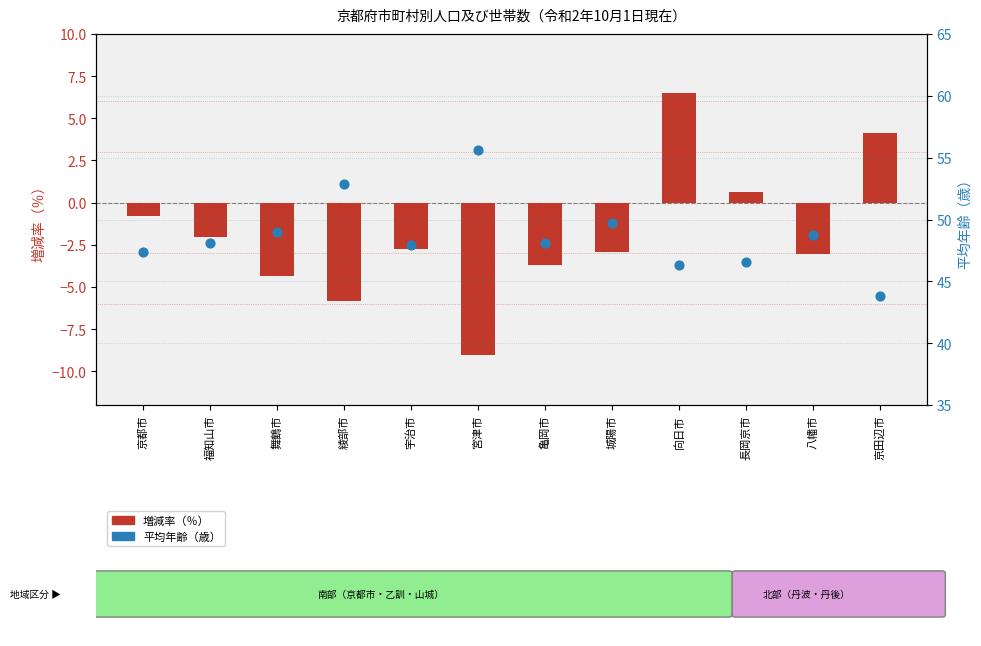

At which category is the sum across all series the highest?

向日市